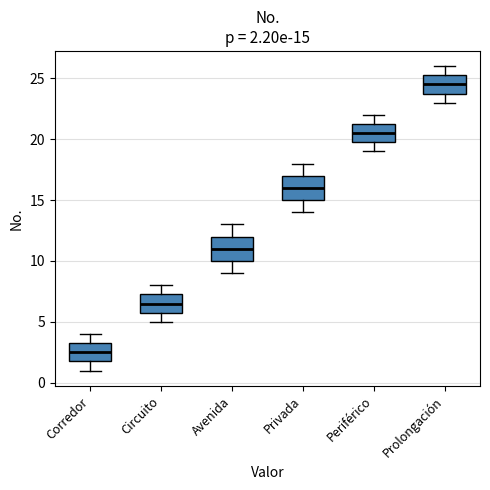

Which box's median line is the highest?

Prolongación